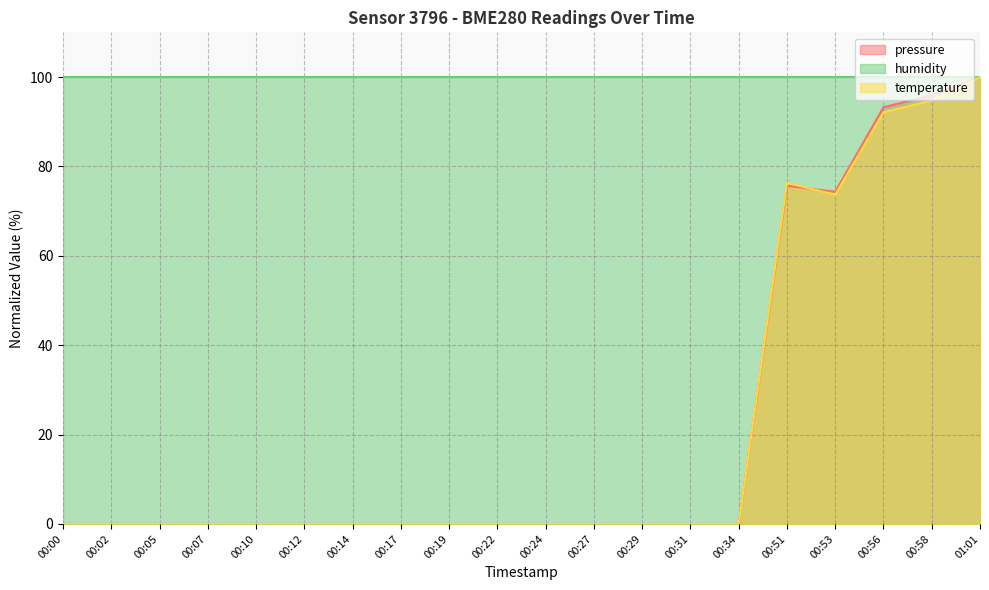

In temperature, how many points are lower than both neighbors (excluding endpoints)?

1